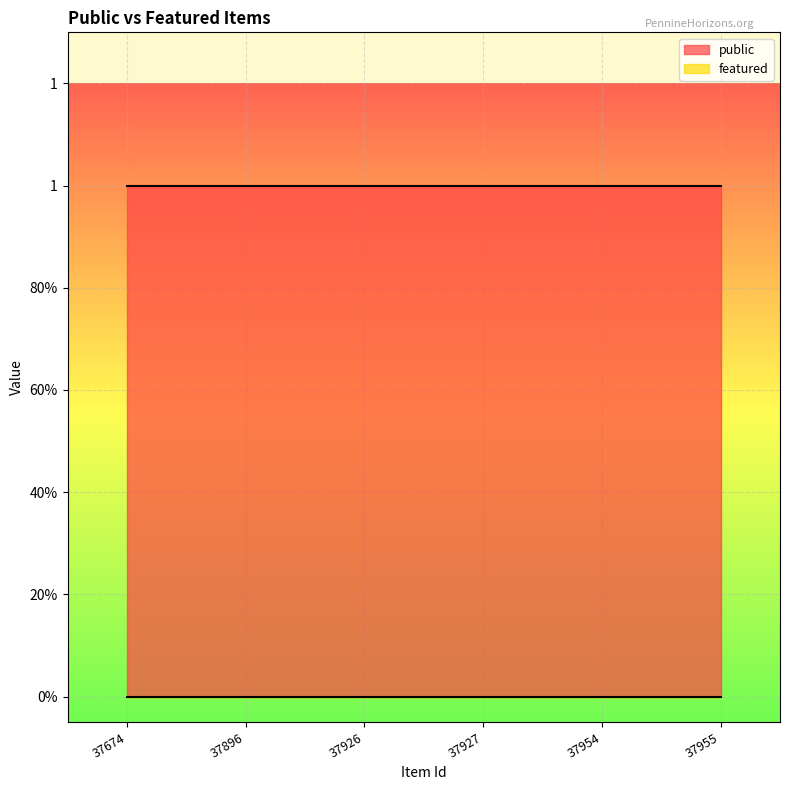

What is the difference between the highest and lowest values at 37954?

1